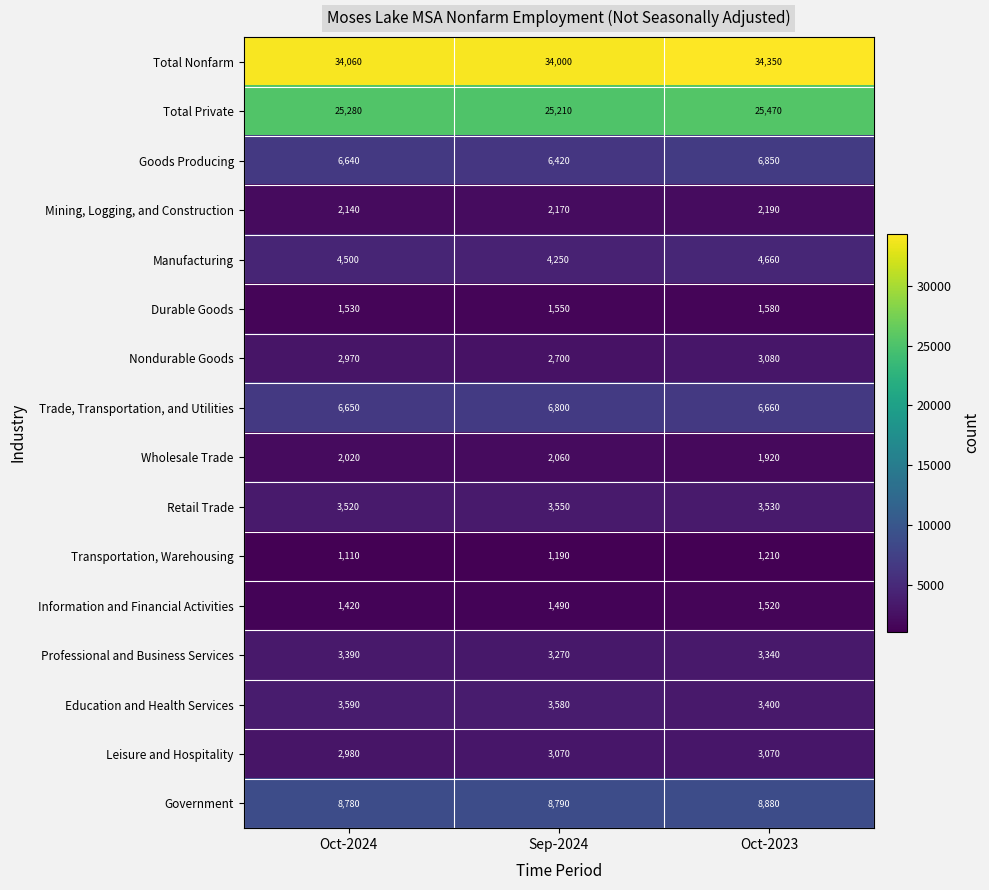

The value of Government at Sep-2024 is 8790. True or false?

True